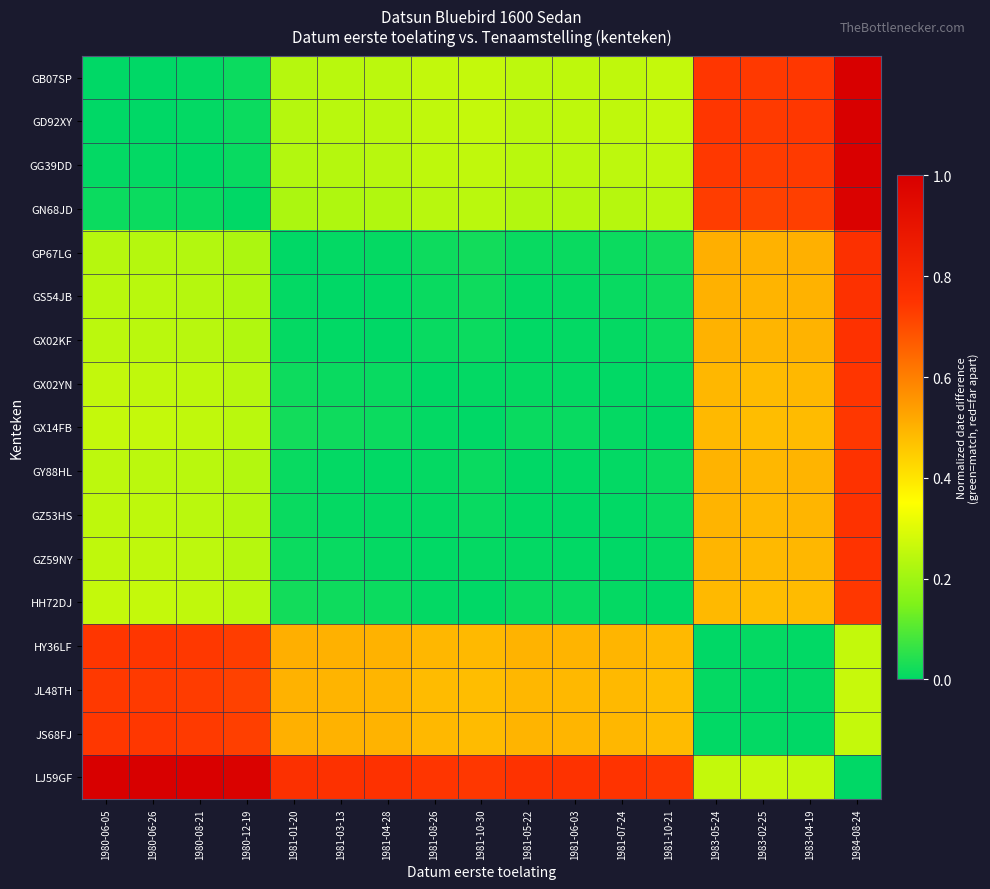

List the series in order of their peak value, lowest first.

JL48TH, GX14FB, HH72DJ, JS68FJ, HY36LF, GX02YN, GZ59NY, GZ53HS, GY88HL, GX02KF, GS54JB, GP67LG, GN68JD, GG39DD, GD92XY, GB07SP, LJ59GF